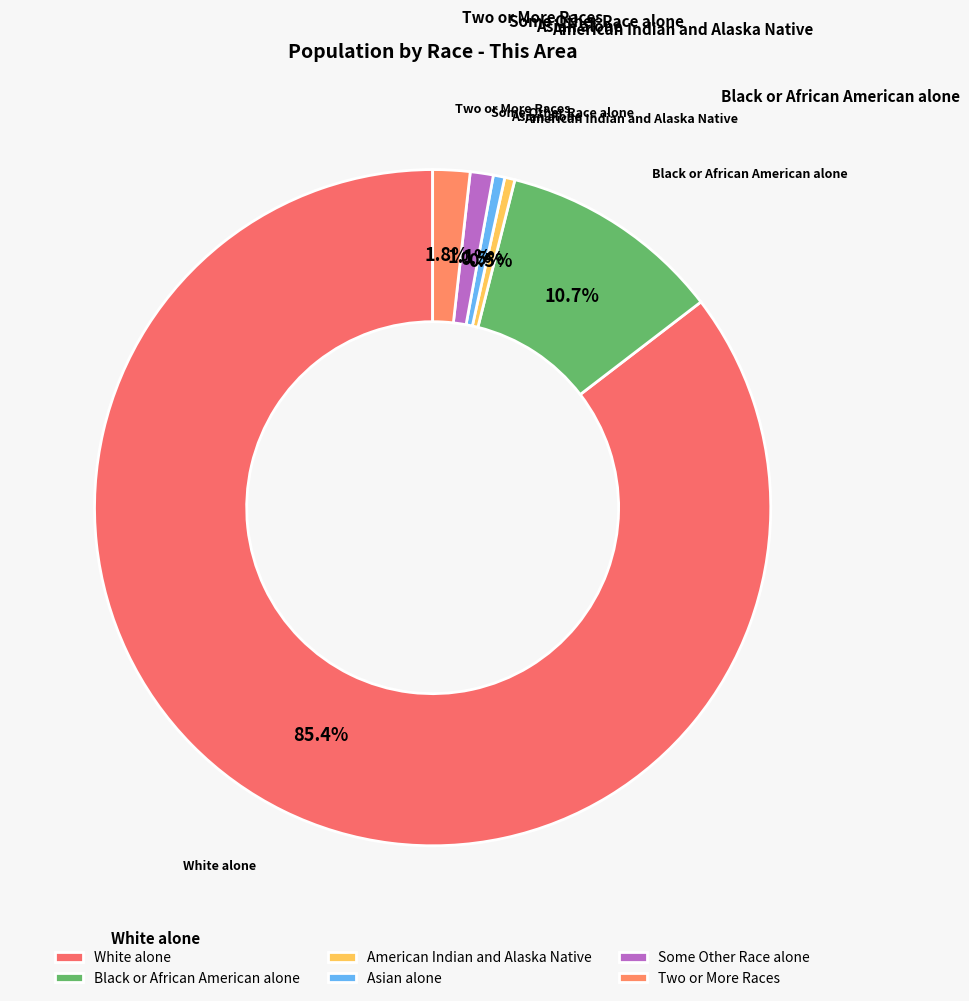

Count the number of slices in the pie.

6